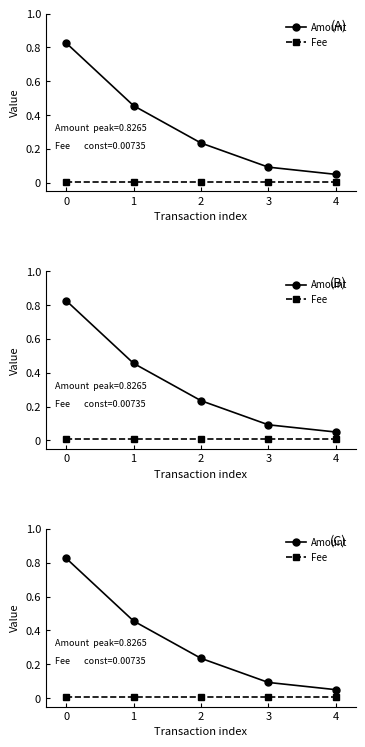

How many categories are shown in the chart?

5